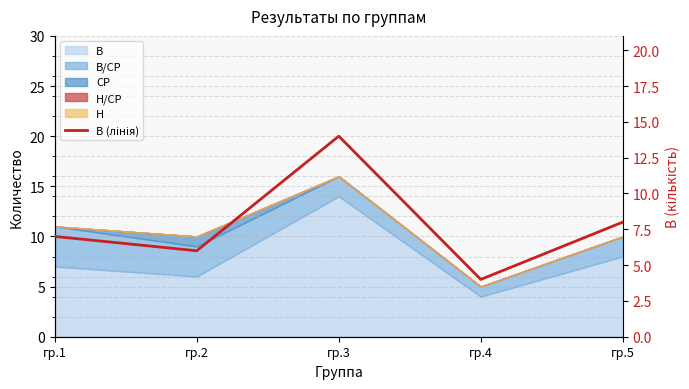

How many data points are less than 7?

2